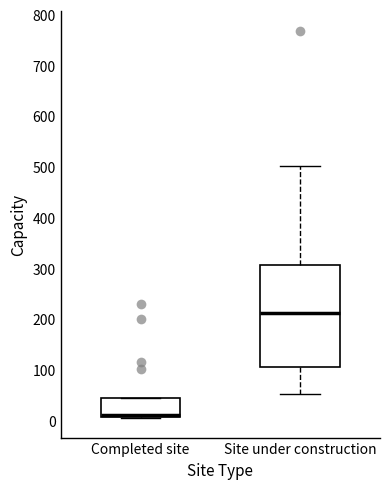

Reading left to right, transcribe this box plot: for each box, give where its median line is, the range the box spans, and where its two whiskers end, as read against the y-axis. The values are not printed on the chart, so give them approximately, as read against the axis.

Completed site: median 10 (just above the box's lower edge), box 10 to 40, whiskers 10 to 50
Site under construction: median 210, box 110 to 310, whiskers 50 to 500